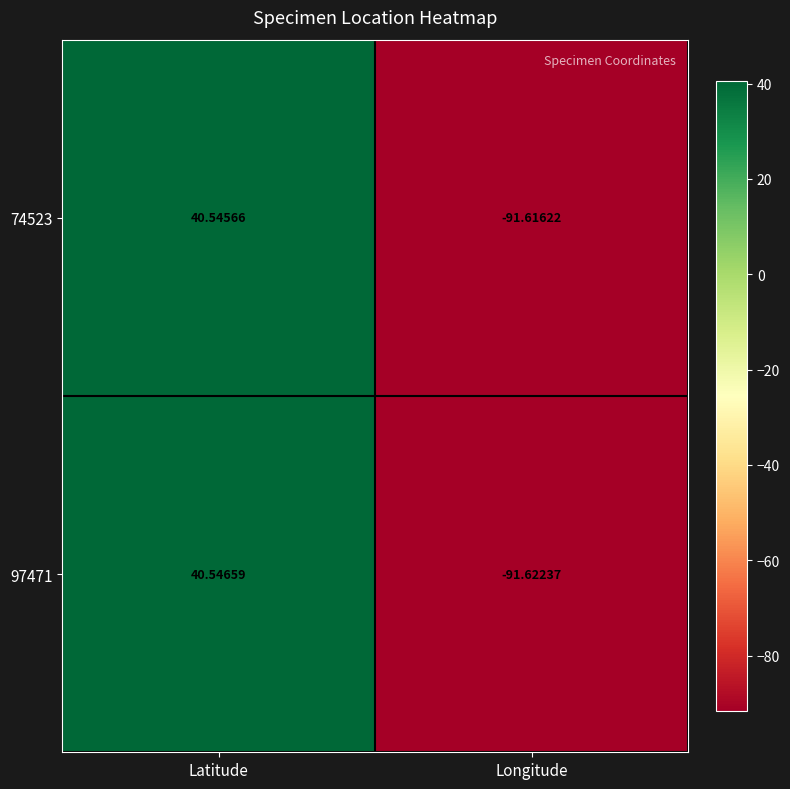

At which label does 74523 first exceed 40?

Latitude